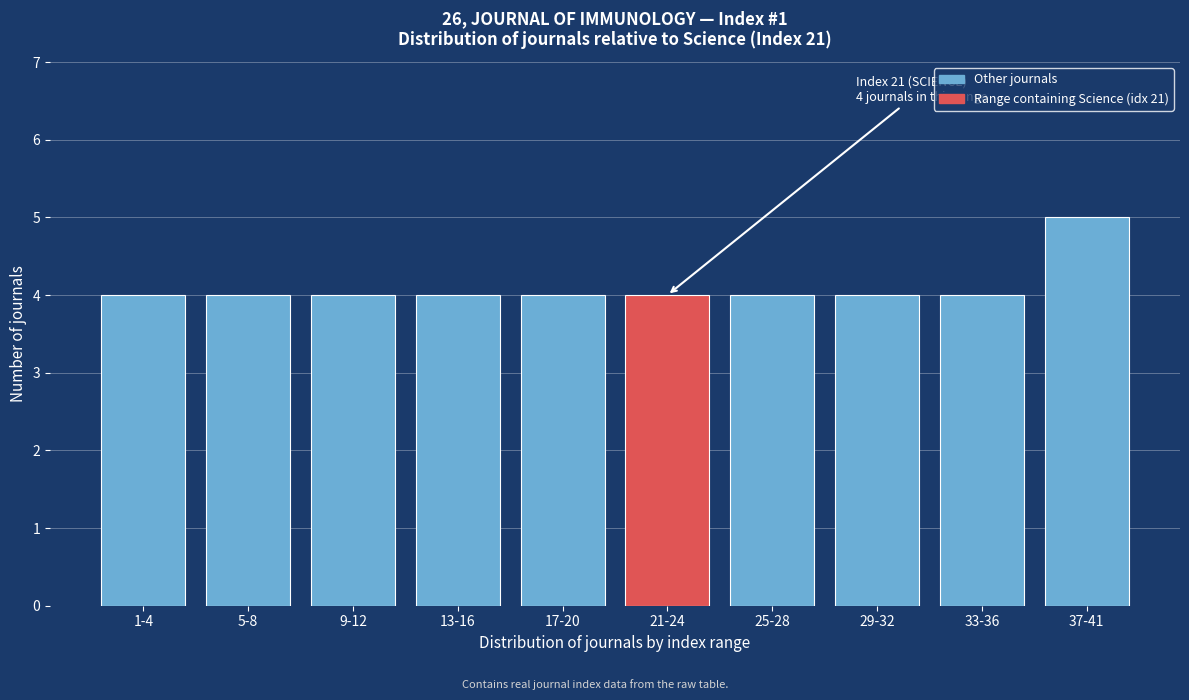

Reading left to right, transcribe all the data shown in this chart.

4	4	4	4	4	4	4	4	4	5